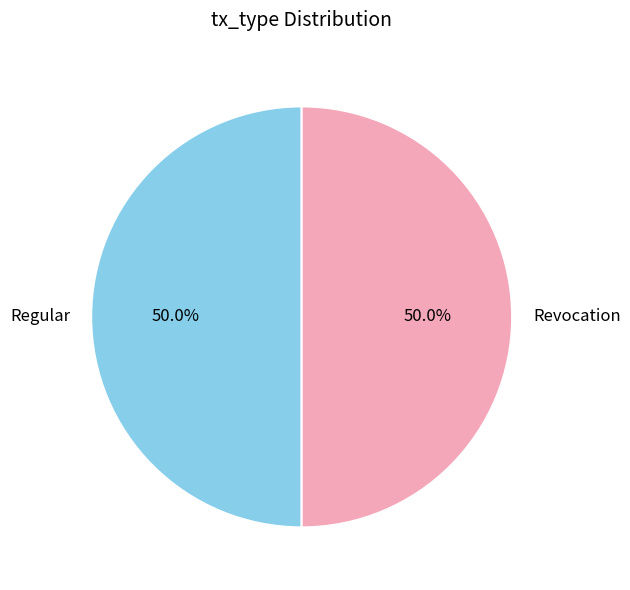

True or false: Regular accounts for 12% of the total.

False